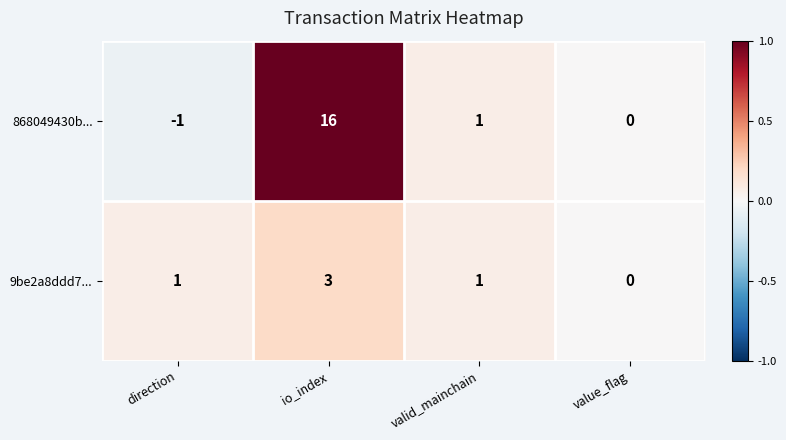

How many data points does each series have?

4